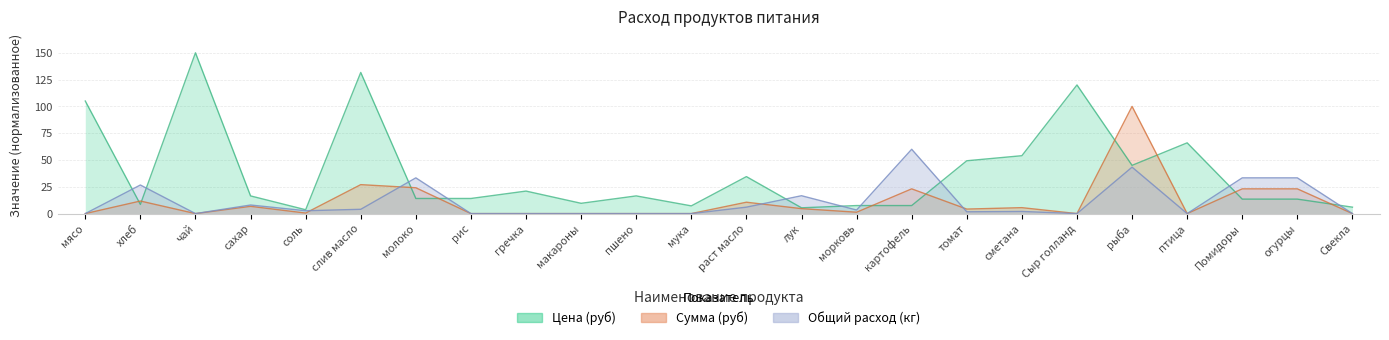

What is the approximate value of Цена (руб) at сметана?

54.0